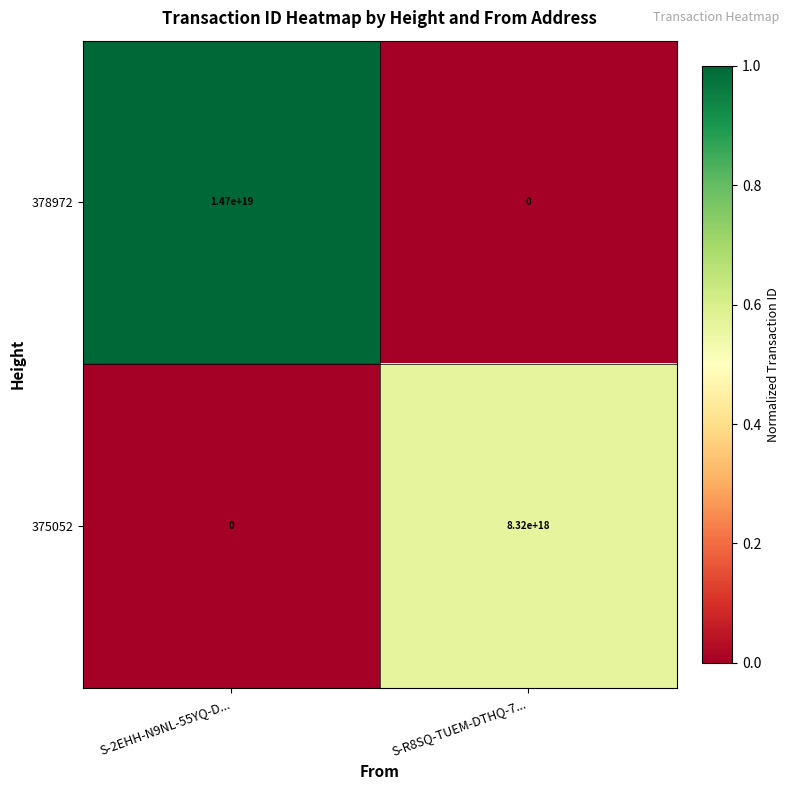

Is the value of 378972 at S-2EHH-N9NL-55YQ-D... greater than the value of 375052 at S-2EHH-N9NL-55YQ-D...?

Yes